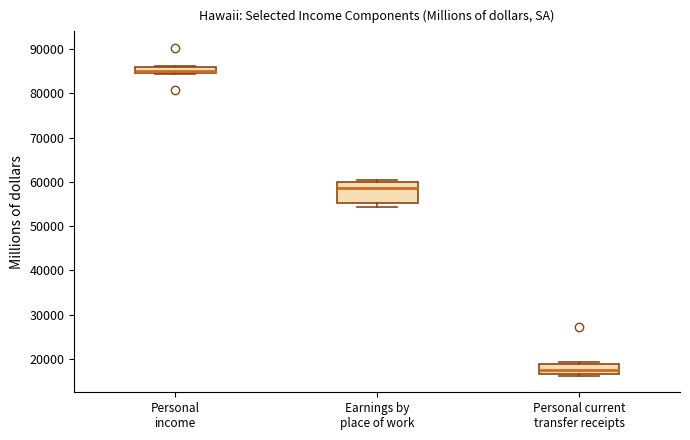

Comparing the boxes themselves (not the whiskers), which one is the tallest?

Earnings by place of work